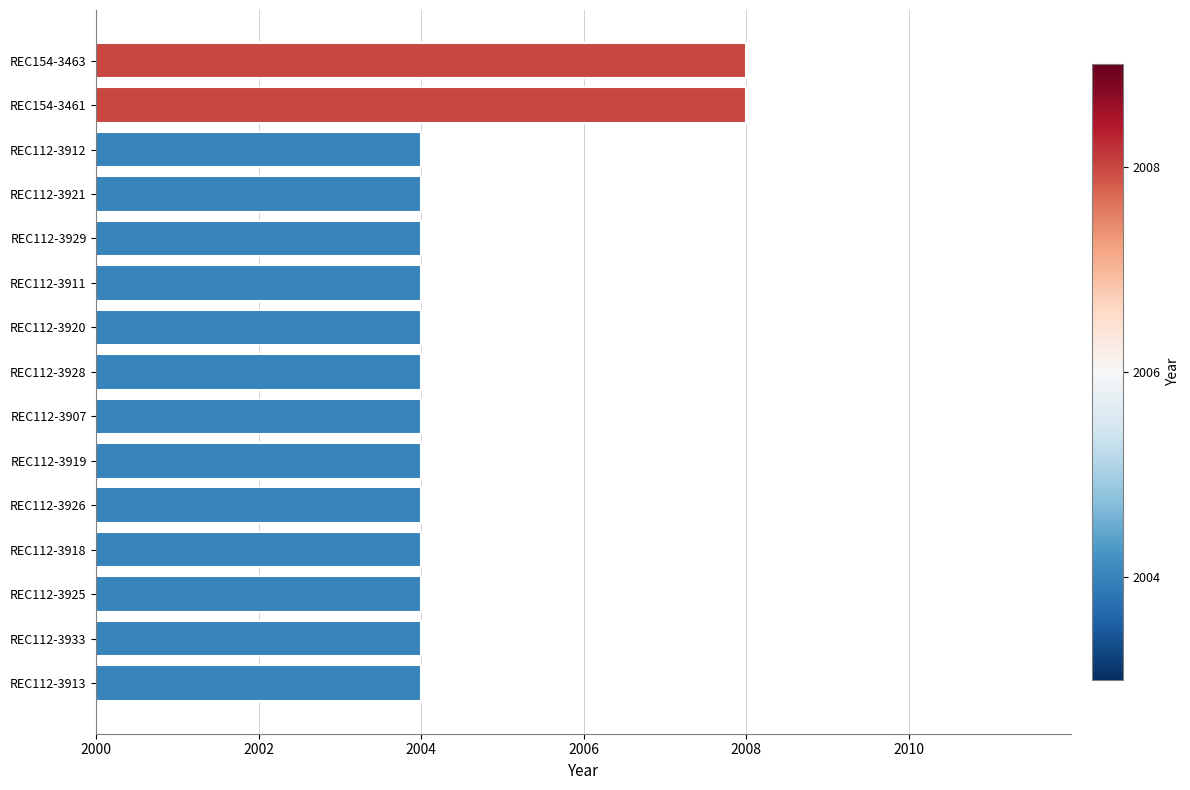

What is the value of the 15th bar from the top?

2004